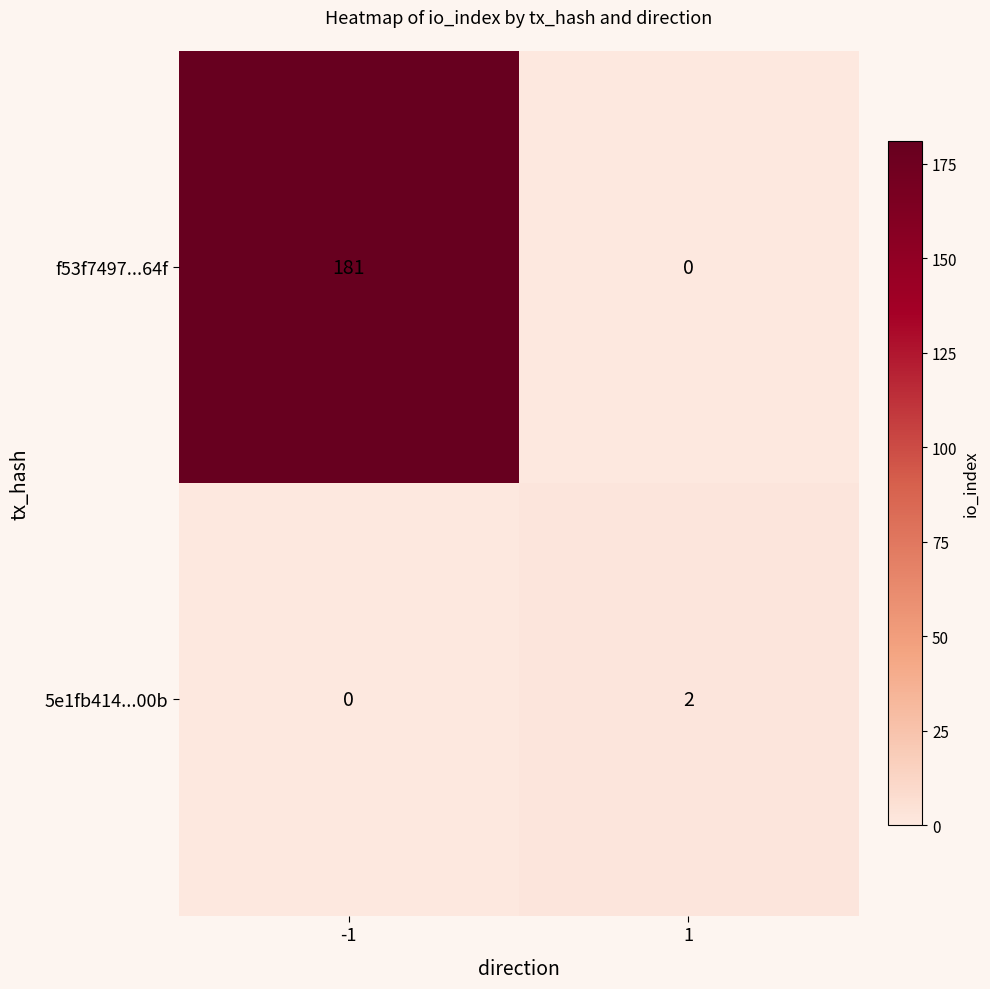

Is the value of 5e1fb414...00b at 1 greater than the value of f53f7497...64f at -1?

No